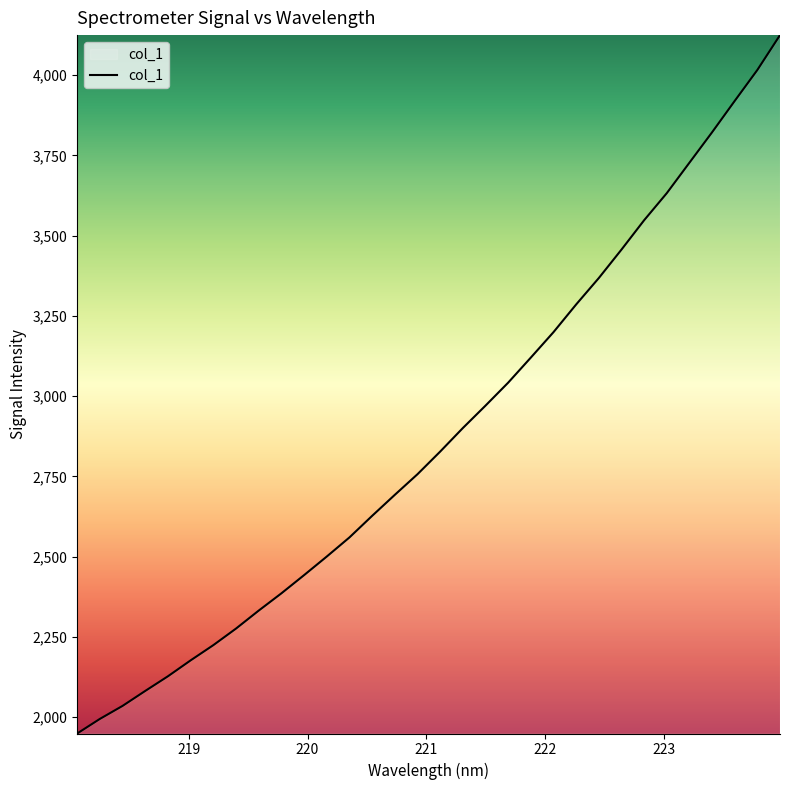

How many lines are shown in the chart?

1